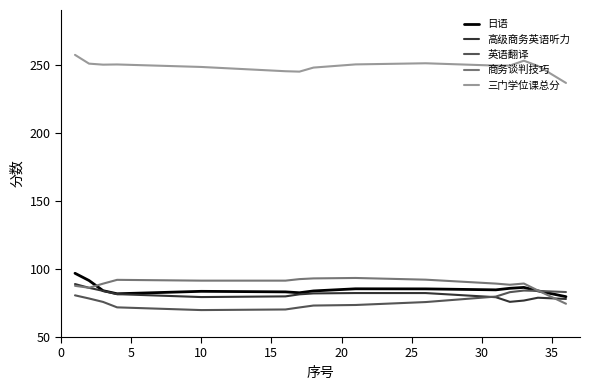

What is the highest value of the 日语 series?

96.8